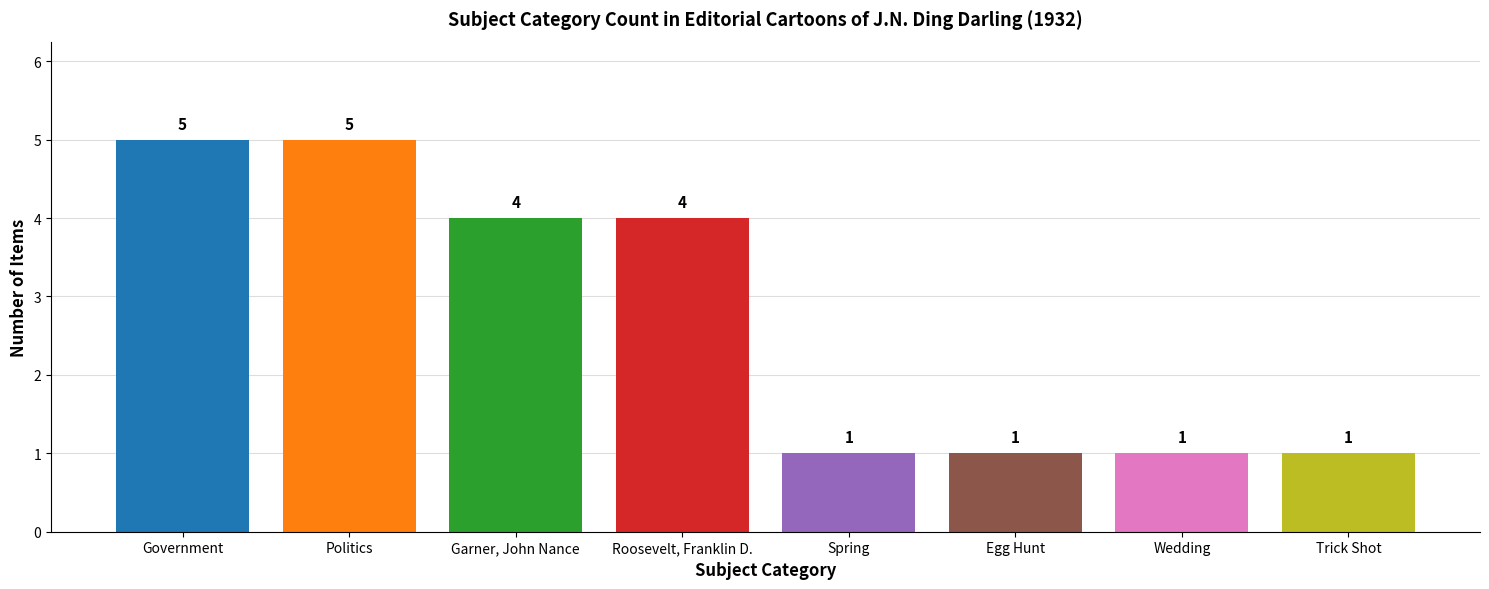

What is the difference between the values at Politics and Garner, John Nance?

1